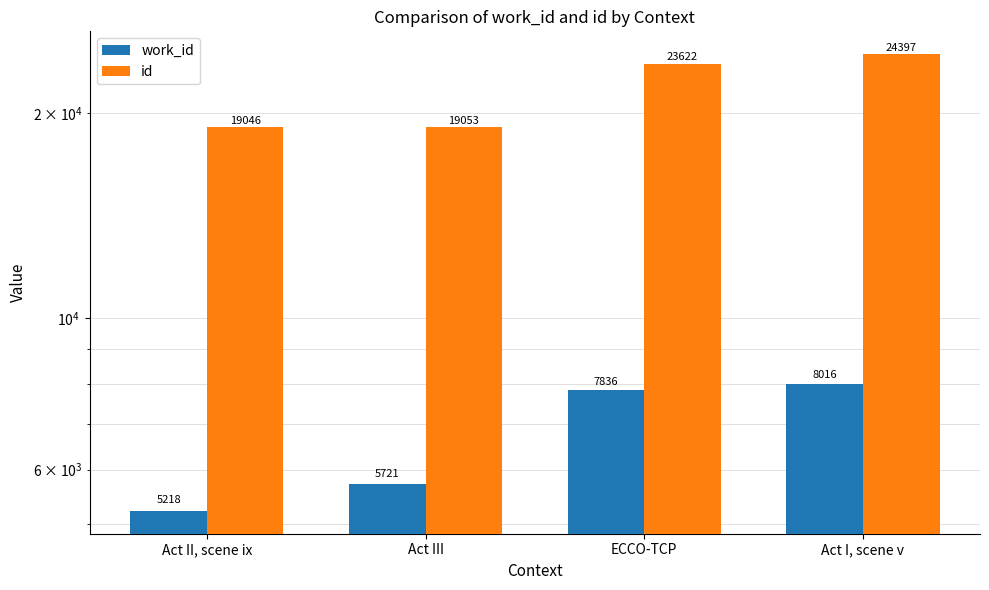

Rank the categories by work_id value from lowest to highest.

Act II, scene ix, Act III, ECCO-TCP, Act I, scene v